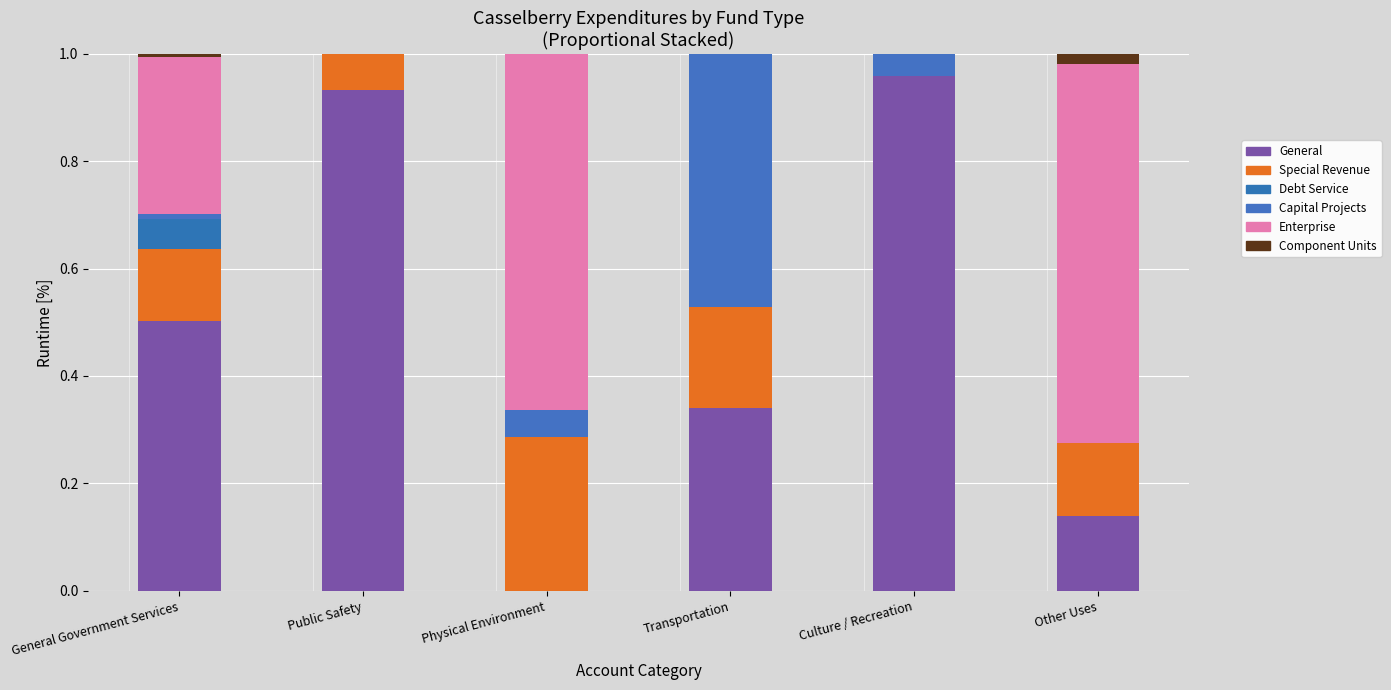

Does the chart contain stacked bars?

Yes